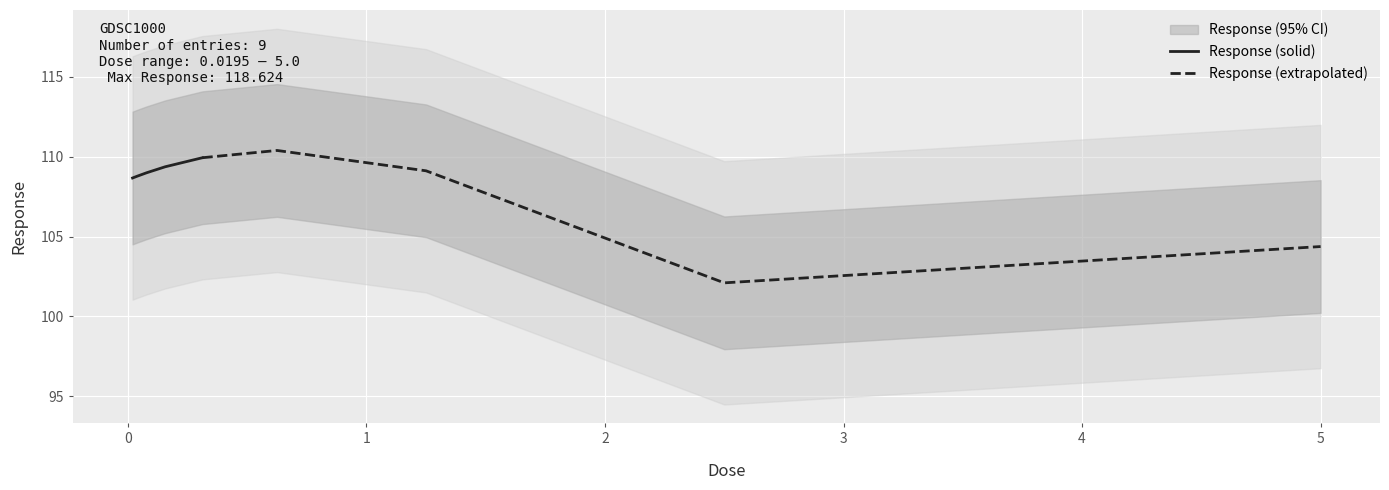

What is the difference between the maximum and second lowest values in the Response (solid) series?

1.2